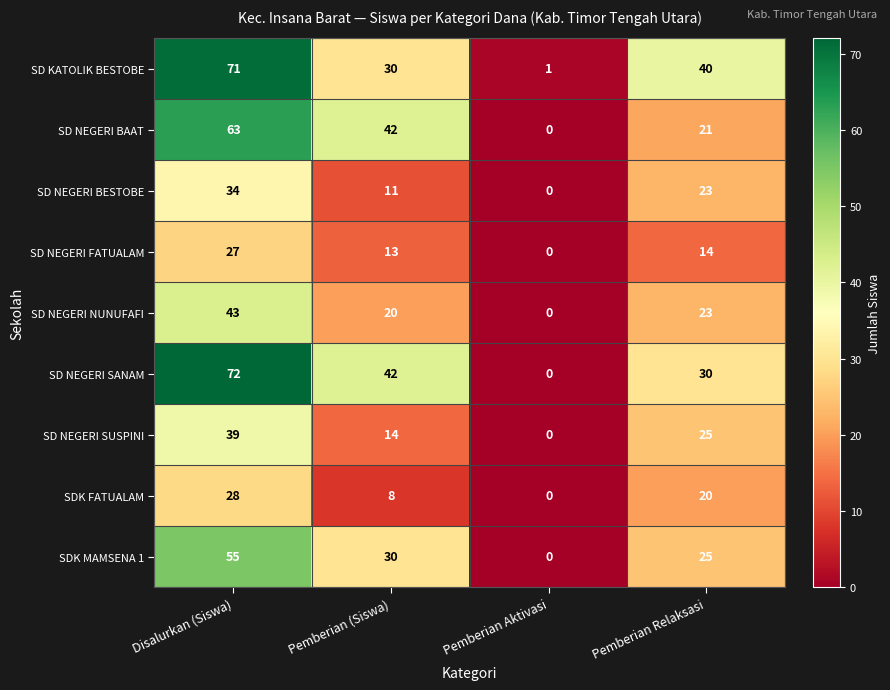

The value of SD NEGERI BAAT at Pemberian Relaksasi is 21. True or false?

True